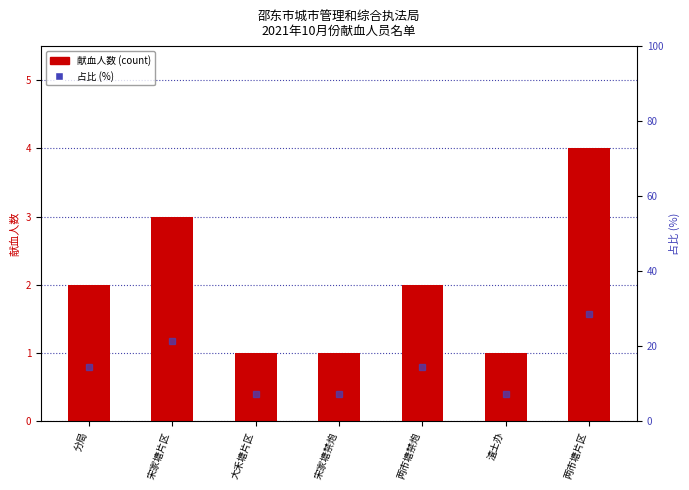

Rank the series at 宋家塘禁炮 from highest to lowest value.

占比(%), 献血人数